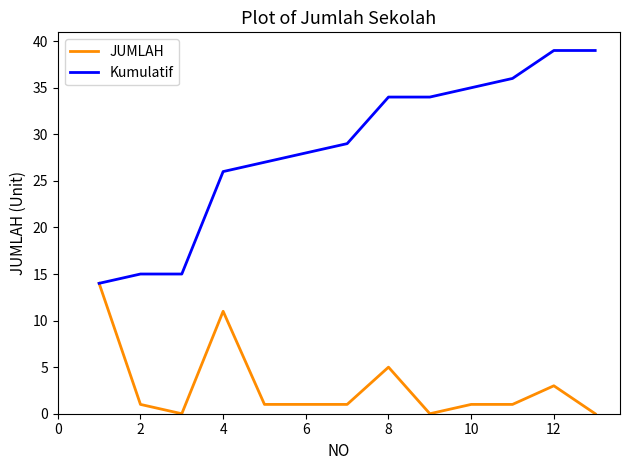

Which series has the largest range (max minus min)?

Kumulatif